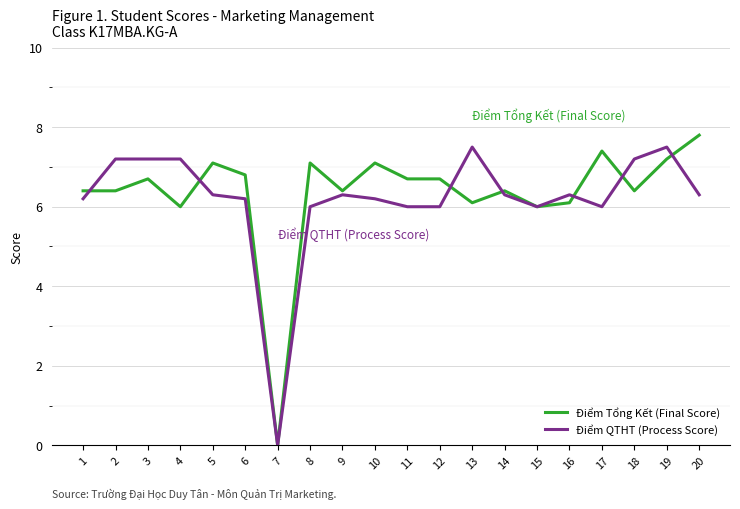

The value of Điểm QTHT (Process Score) at 15 is 6.0. True or false?

True